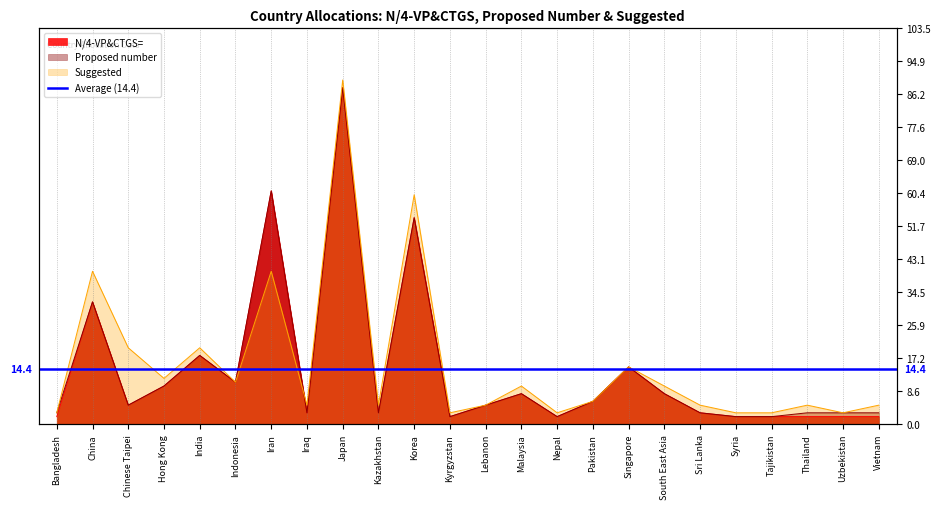

Reading left to right, what are all the values shown in this chart?

N/4-VP&CTGS=: 2	32	5	10	18	11	61	3	88	3	54	2	5	8	2	6	15	8	3	2	2	2	2	2
Proposed number: 3	32	5	10	18	11	61	3	88	3	54	2	5	8	2	6	15	8	3	2	2	3	3	3
Suggested: 3	40	20	12	20	11	40	5	90	5	60	3	5	10	3	6	15	10	5	3	3	5	3	5